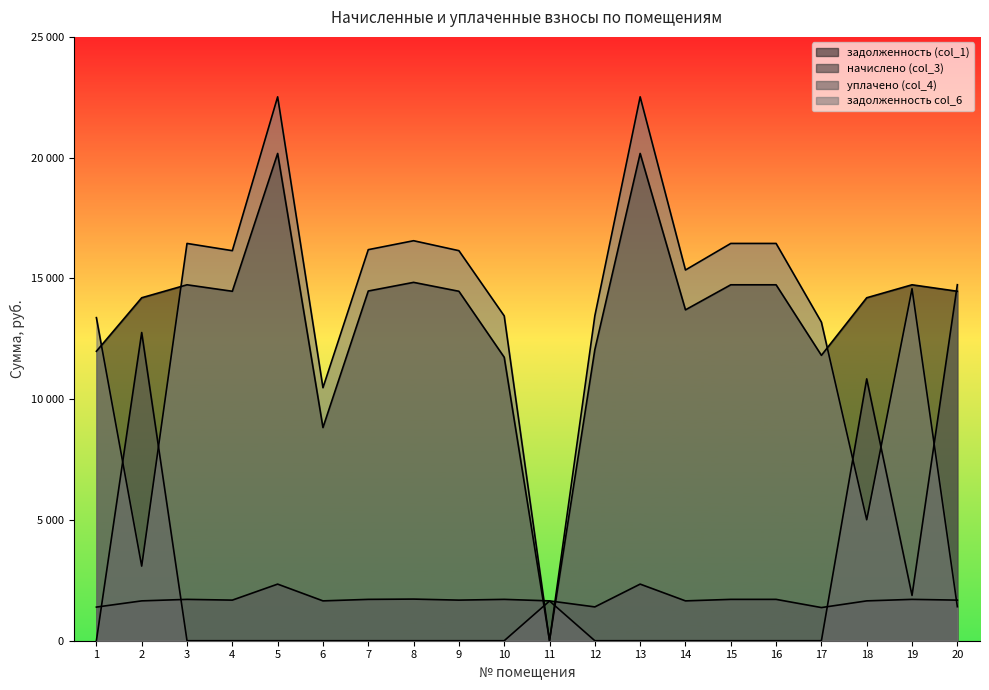

What is the difference between the maximum and minimum values in the задолженность (col_1) series?

20174.4